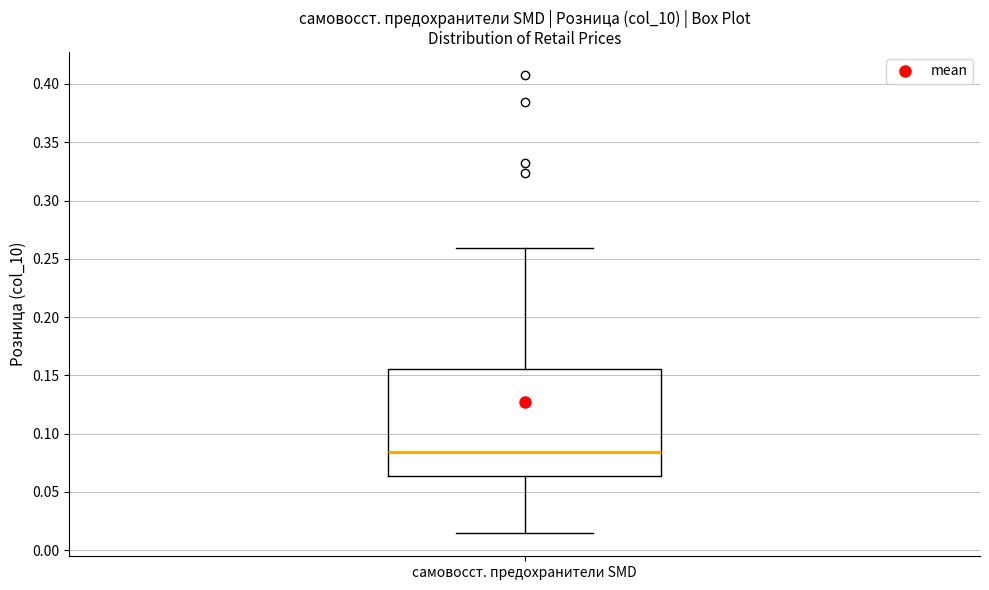

Where does the upper whisker of the box for самовосст. предохранители SMD end on the y-axis? The values are not printed on the chart, so give them approximately, as read against the axis.

0.260